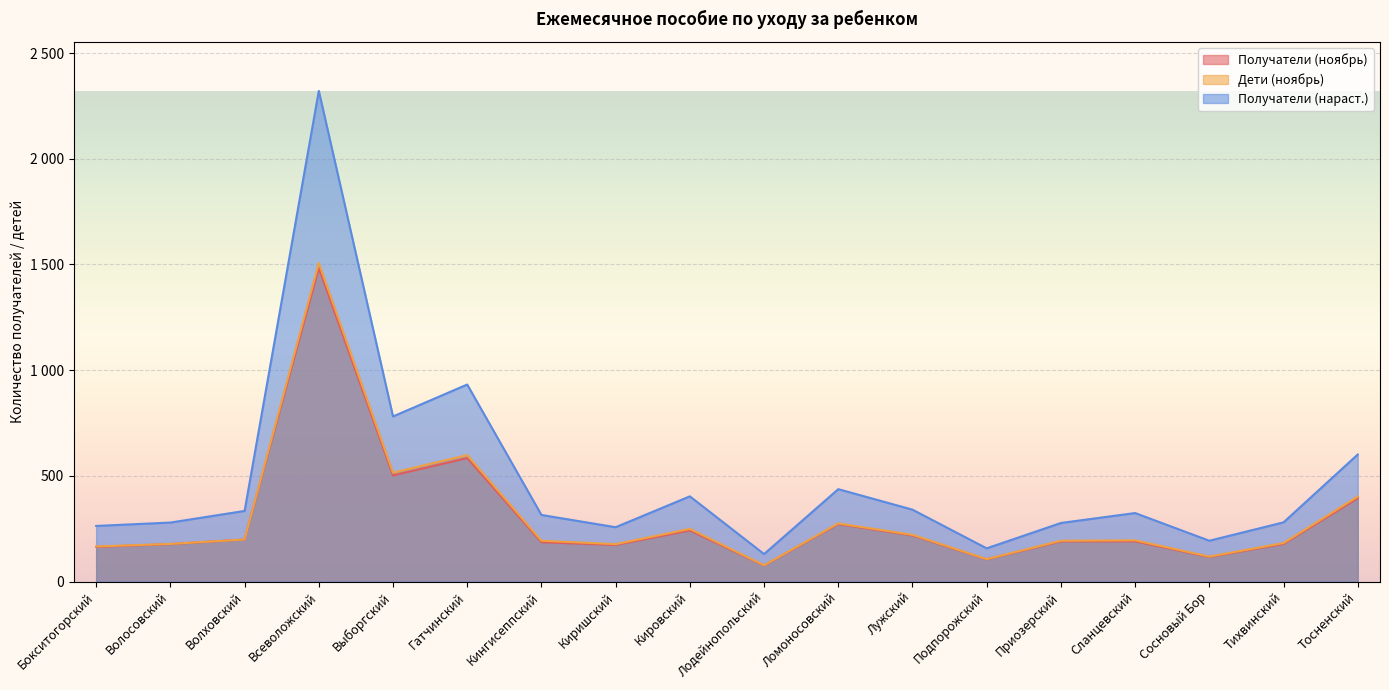

Does the chart display data point markers on the line(s)?

No